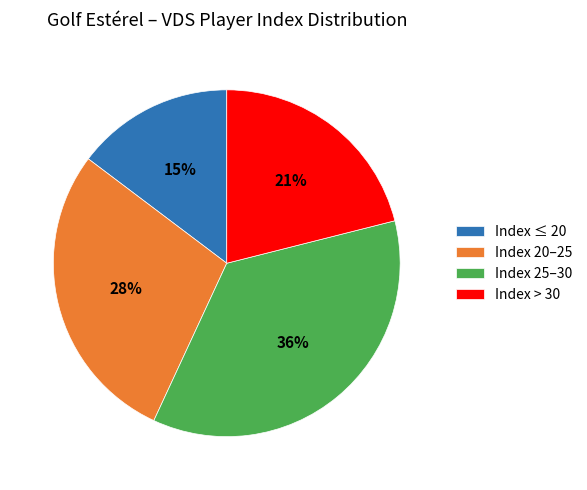

Between Index ≤ 20 and Index 20–25, which is larger?

Index 20–25